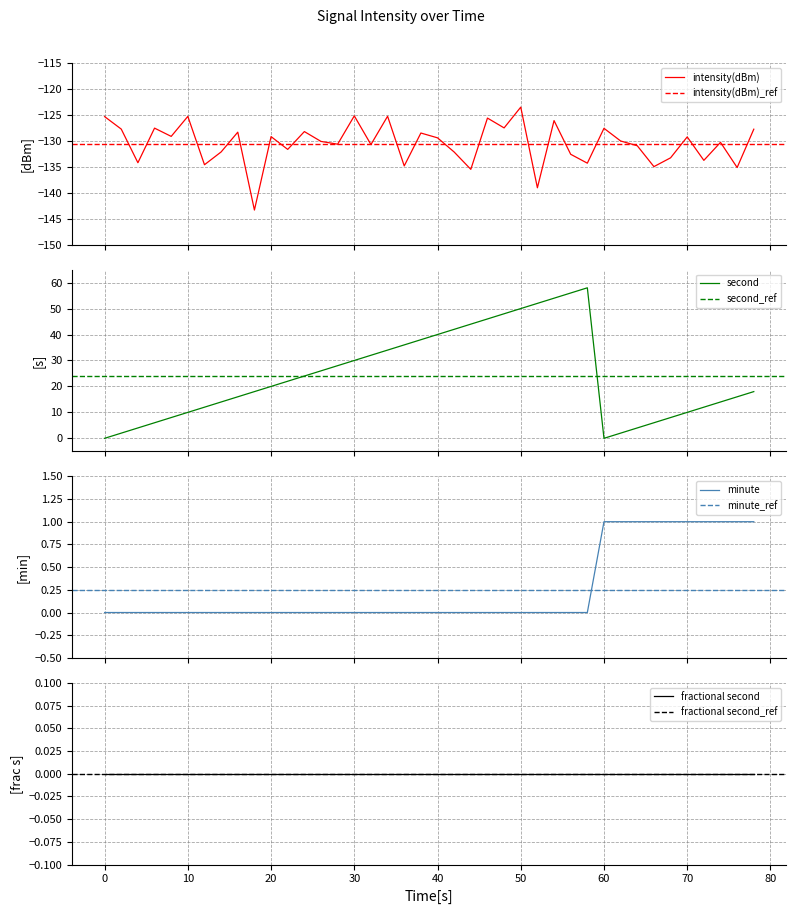

What is the highest value of the intensity(dBm) series?

-123.5